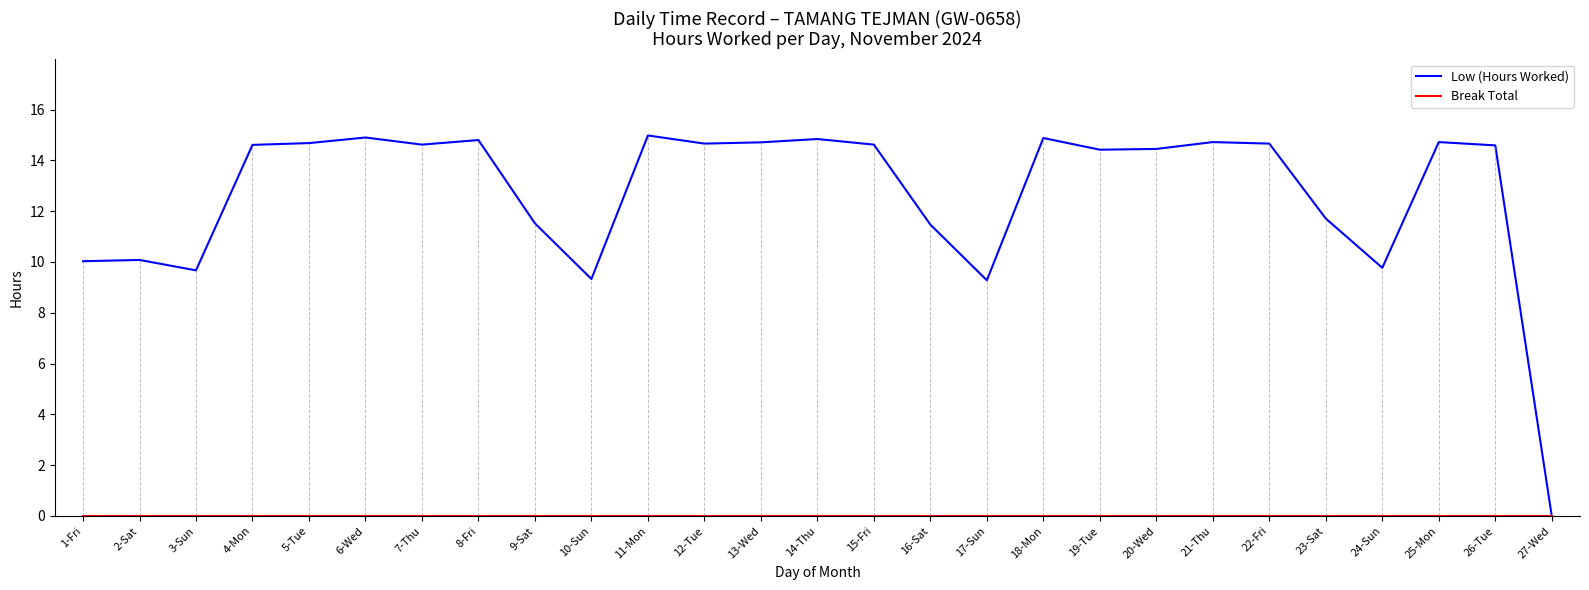

What is the total value across all series at 22-Fri?

14.7